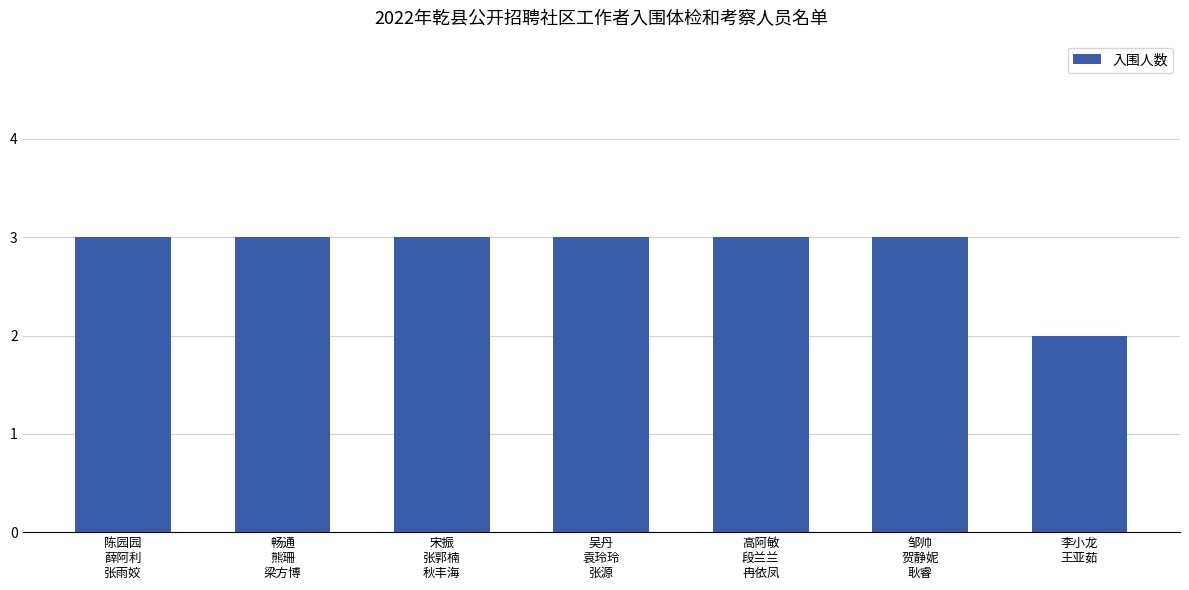

What is the maximum value shown in the chart?

3